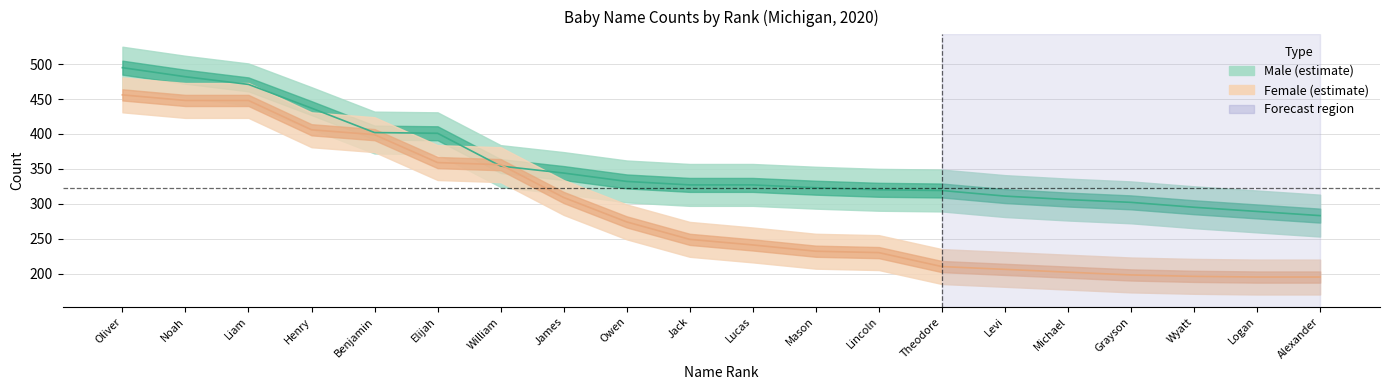

How many categories are shown in the chart?

20